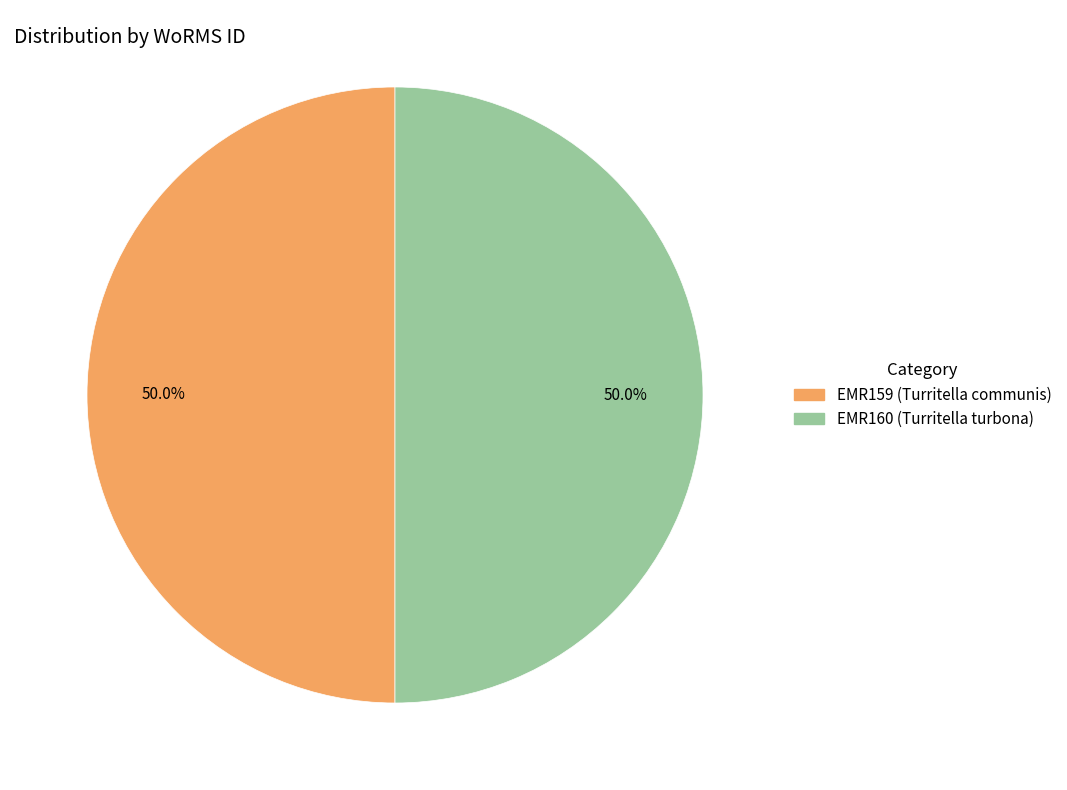

Approximately how many times larger is the value at EMR159 (Turritella communis) compared to EMR160 (Turritella turbona)?

1.0